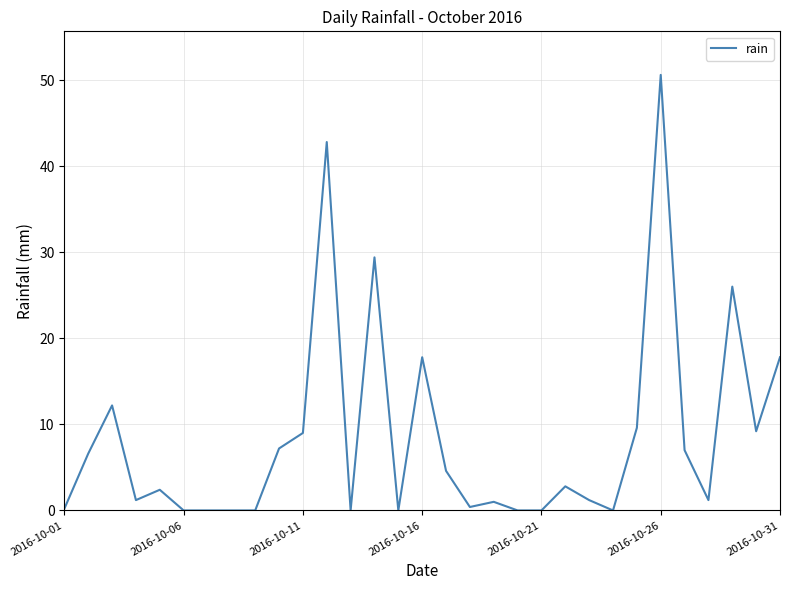

What is the greatest value displayed?

50.6